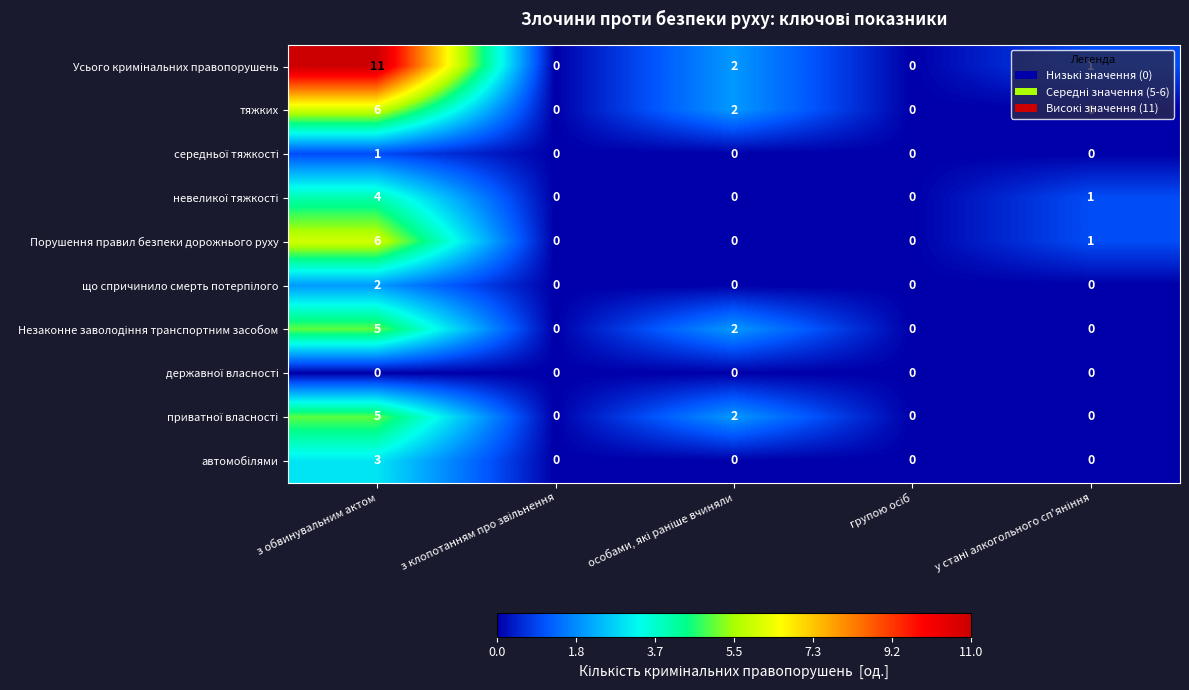

What is the greatest value displayed?

11